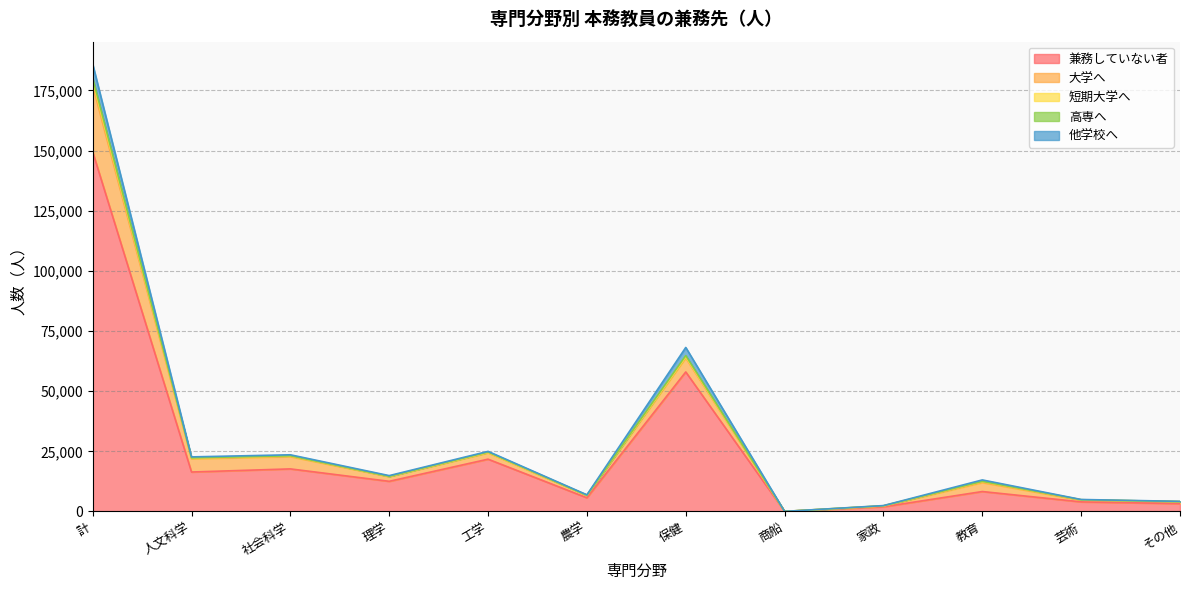

What position from the left is 計?

1